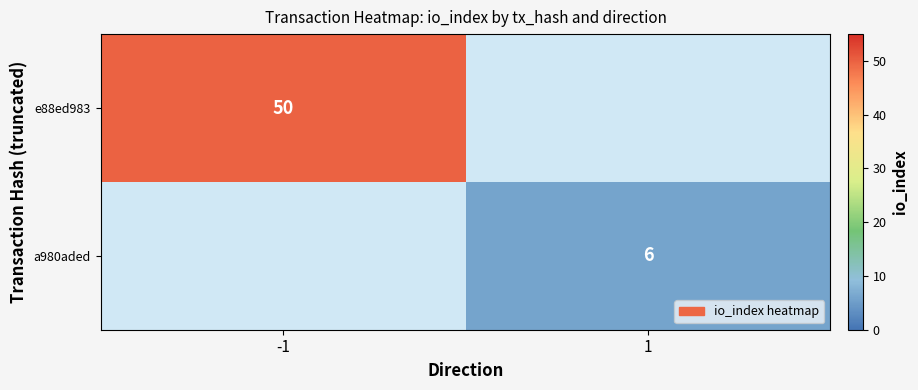

Which label corresponds to the smallest value in the chart?

1